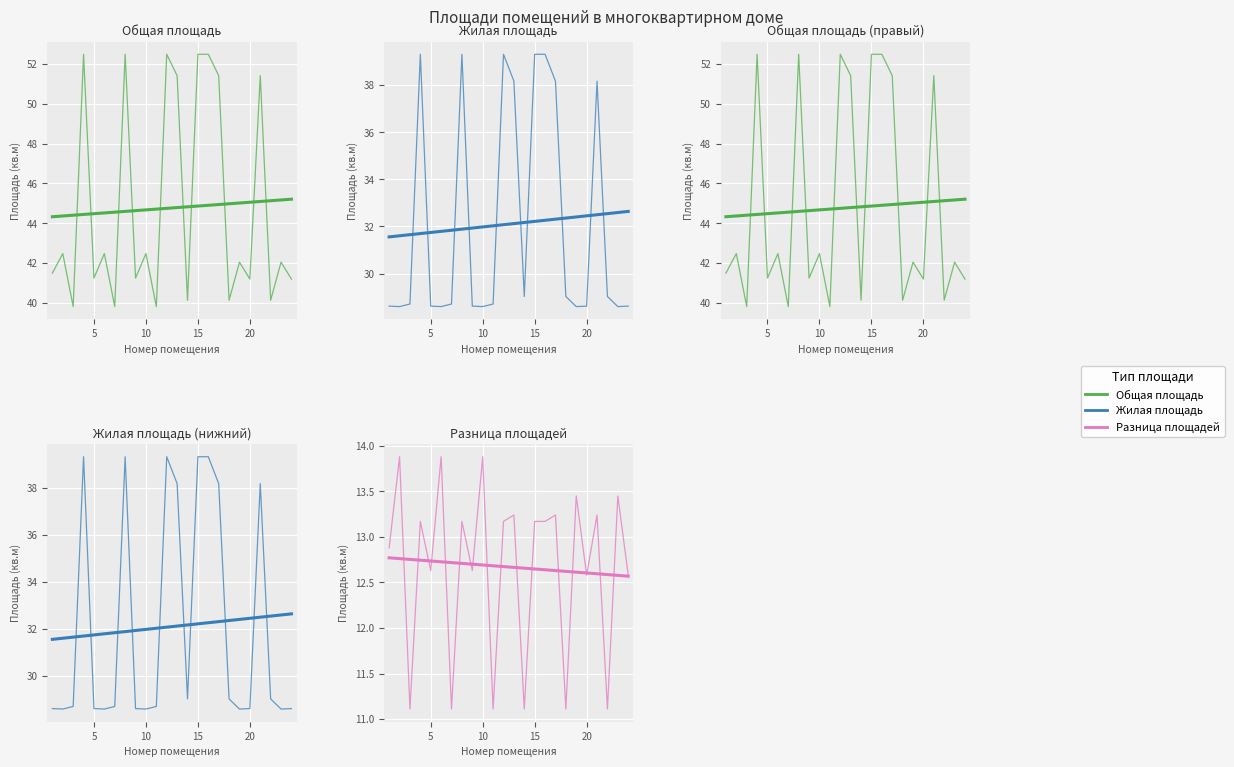

True or false: Общая площадь has a value of 51.4 at 17.

True